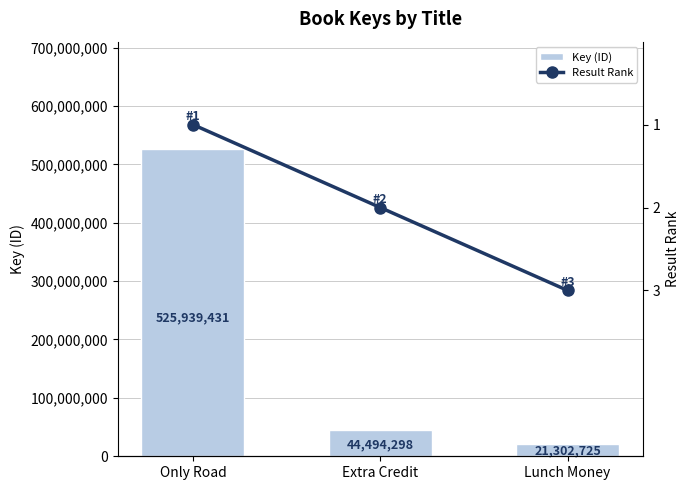

Reading left to right, transcribe all the data shown in this chart.

Key (ID): Only Road=525939431	Extra Credit=44494298	Lunch Money=21302725
Result Rank: Only Road=1	Extra Credit=2	Lunch Money=3